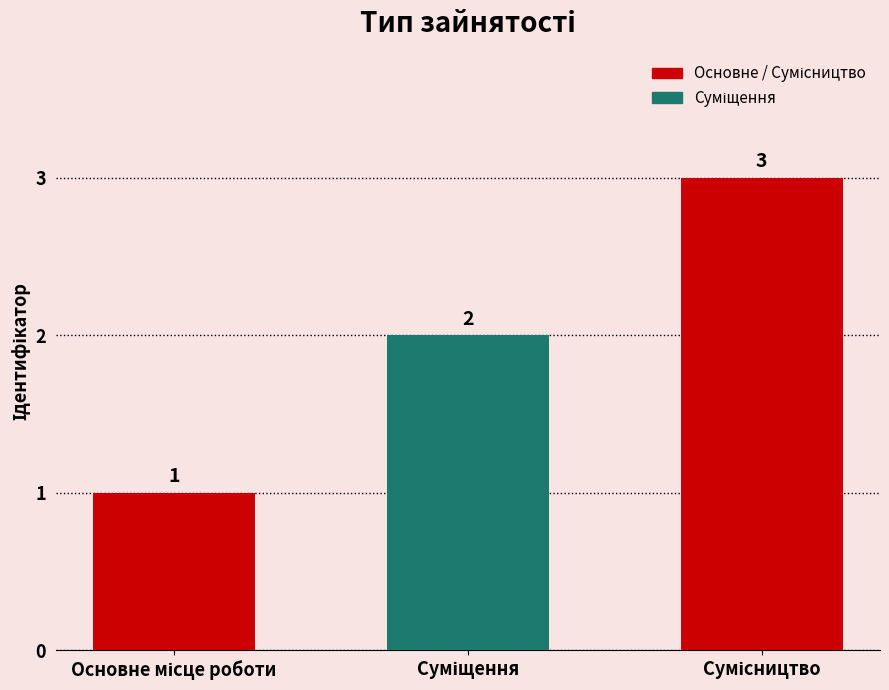

What is the greatest value displayed?

3